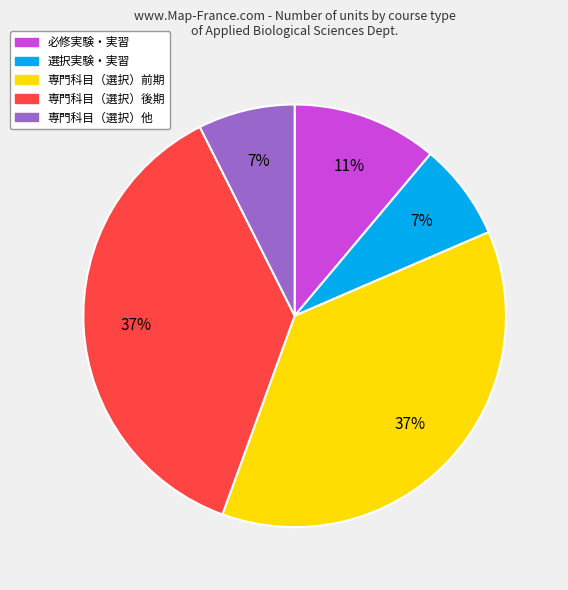

To the nearest percent, what is the average slice percentage?

20%